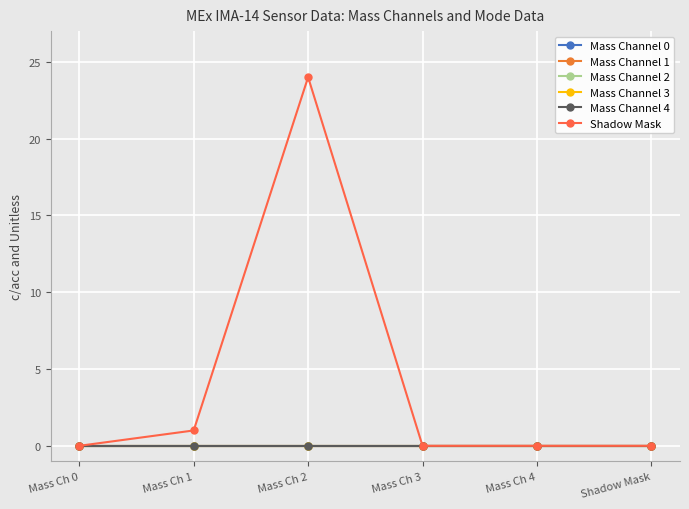

What are all the series names shown in the legend?

Mass Channel 0, Mass Channel 1, Mass Channel 2, Mass Channel 3, Mass Channel 4, Shadow Mask